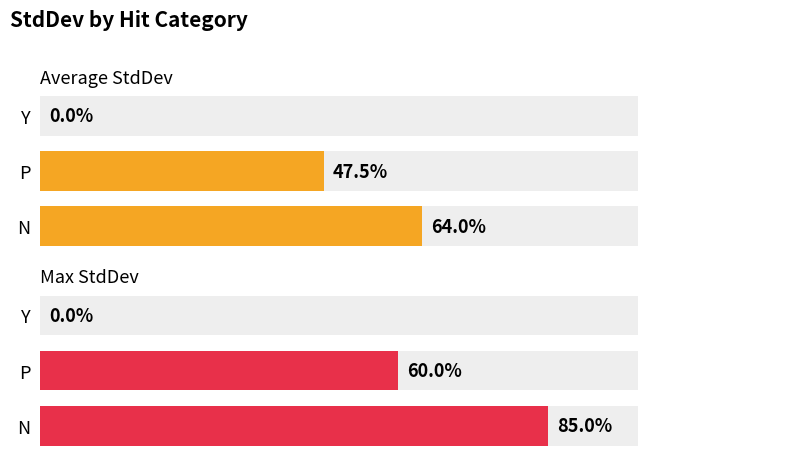

Which series has the largest range (max minus min)?

Max StdDev